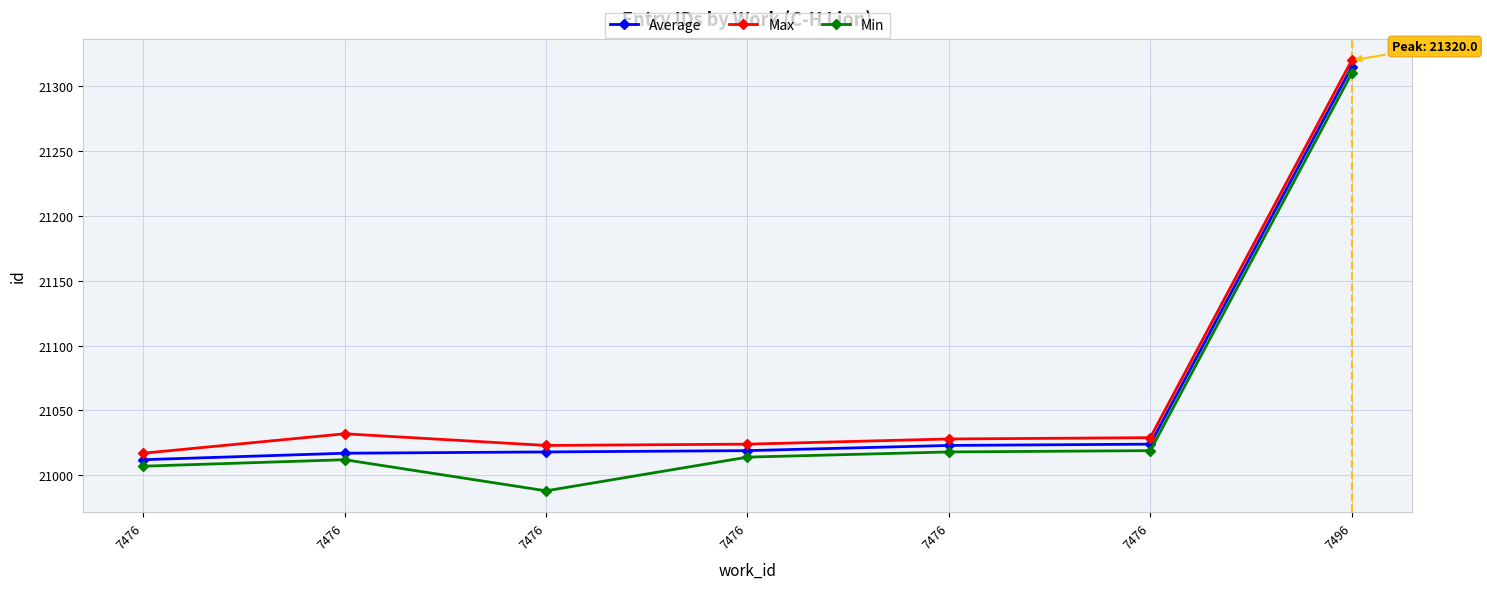

How many data points does each series have?

7